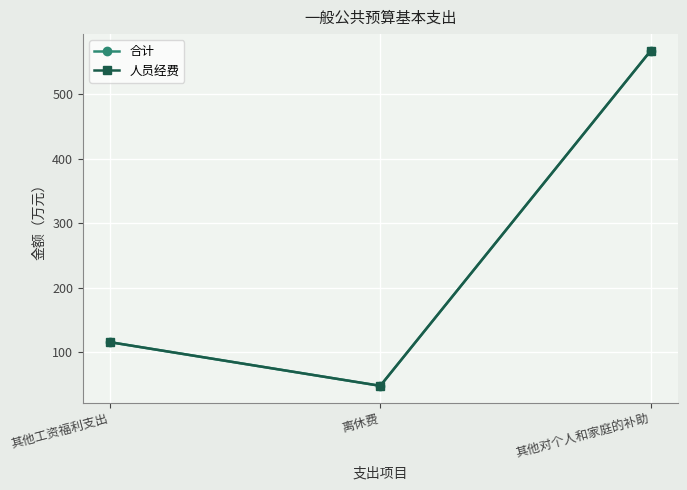

Does the chart have visible grid lines?

Yes